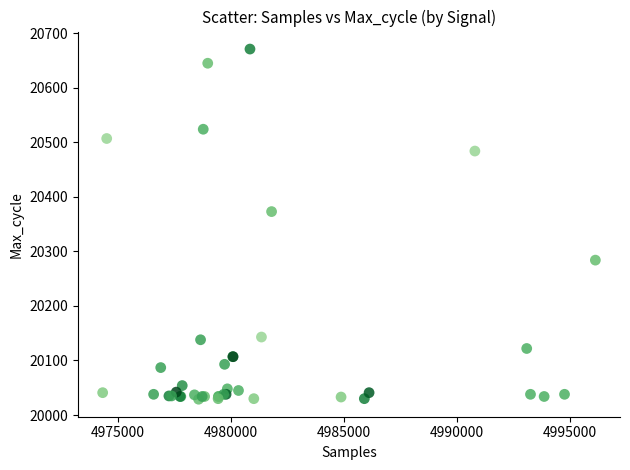

What Y value in the scatter plot is closest to 20350?

20373